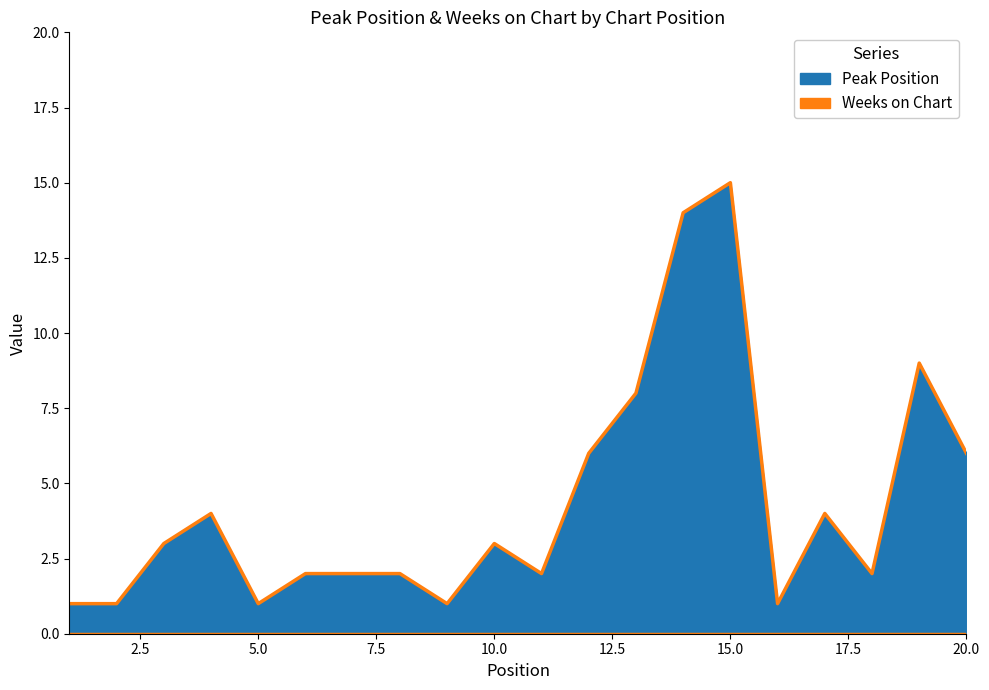

What is the sum of all values?

87